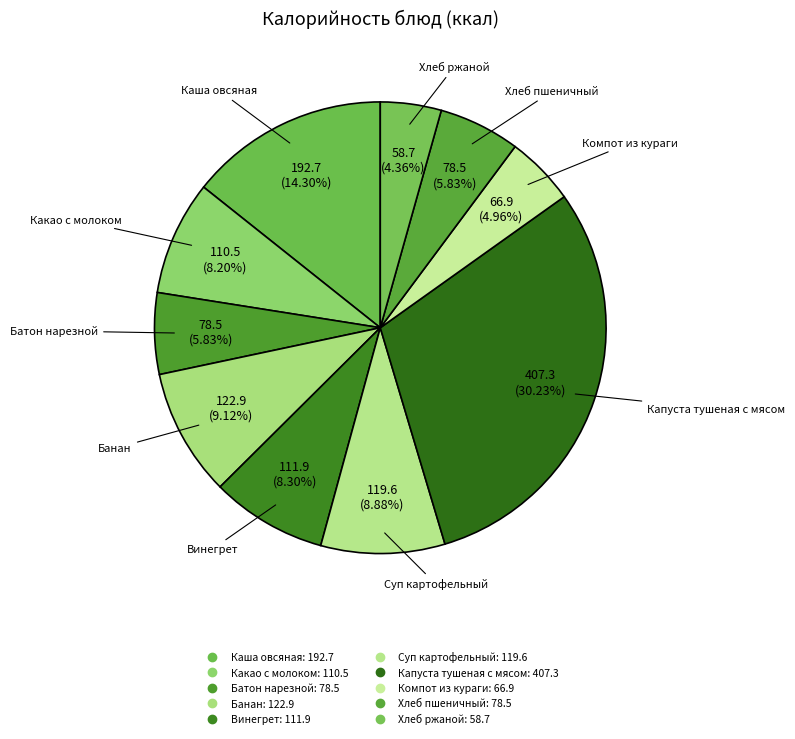

To the nearest percent, what percentage of the pie is Винегрет?

8%